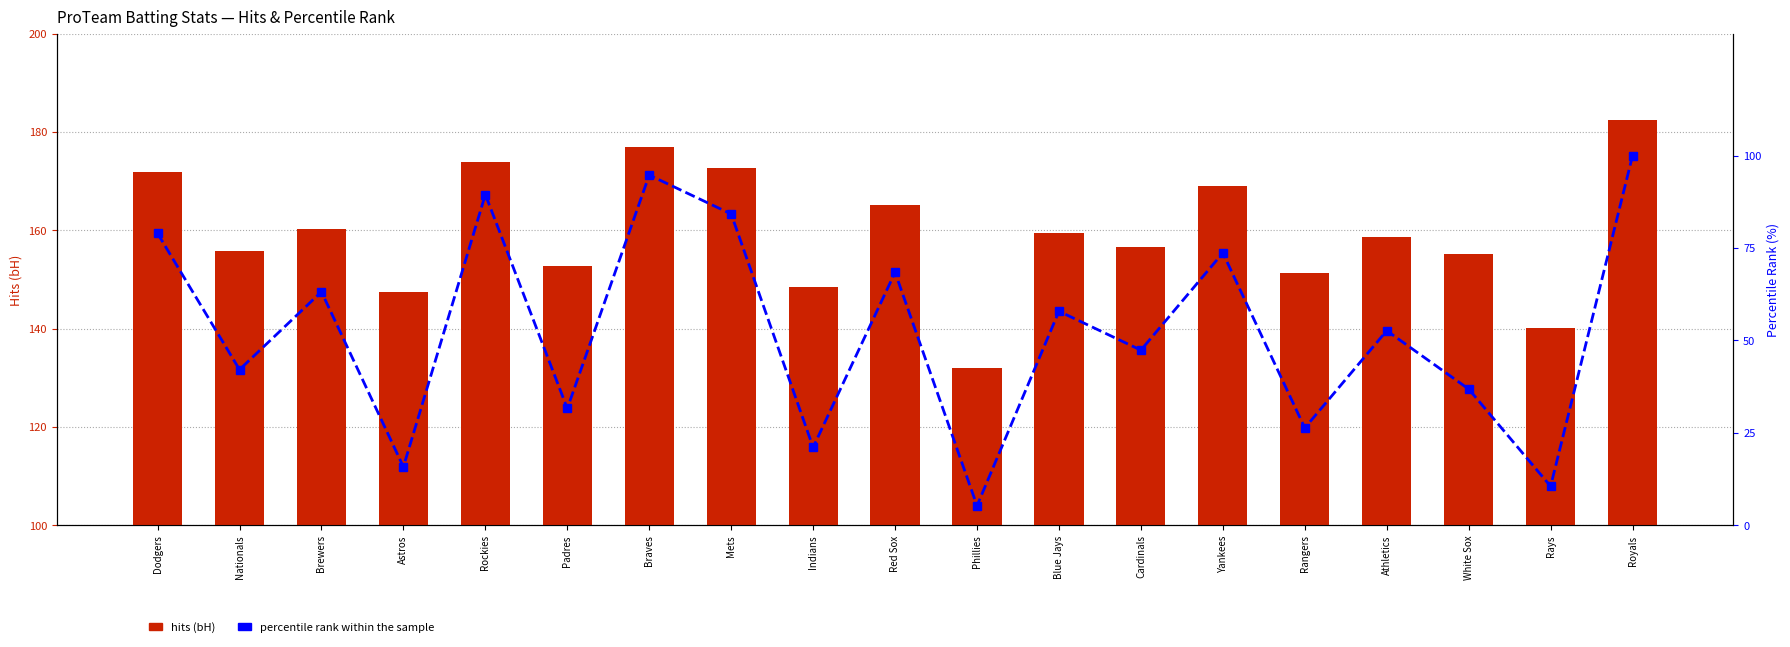

What is the maximum value for percentile rank within sample?

100.0